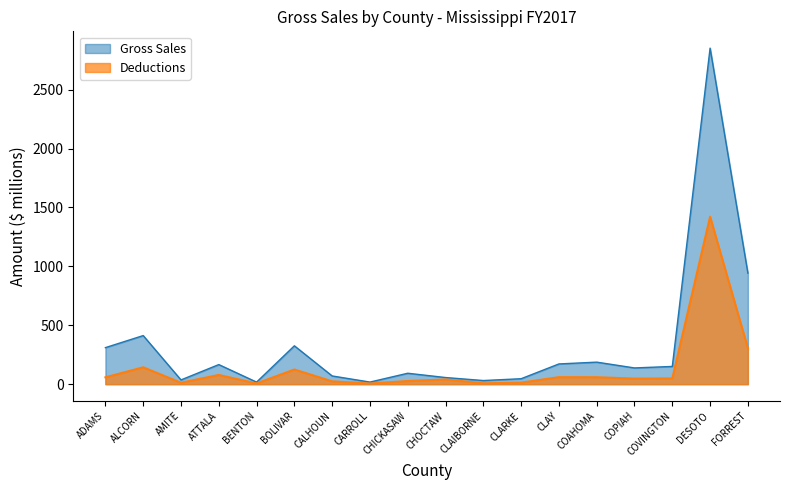

How many values in the Deductions series are below 48?

9